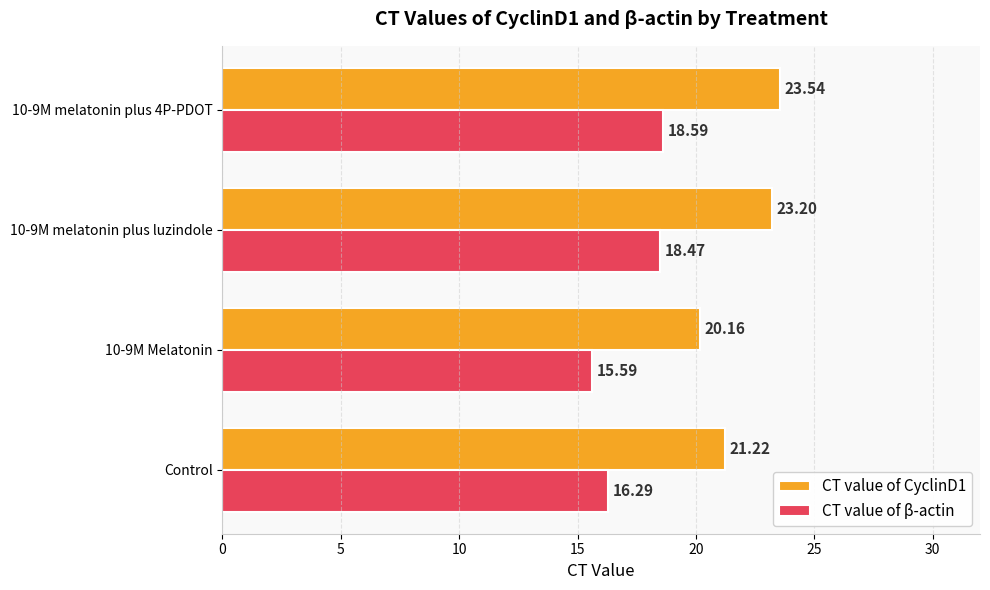

At 10-9M melatonin plus luzindole, list the series in order from largest to smallest.

CT value of CyclinD1, CT value of β-actin